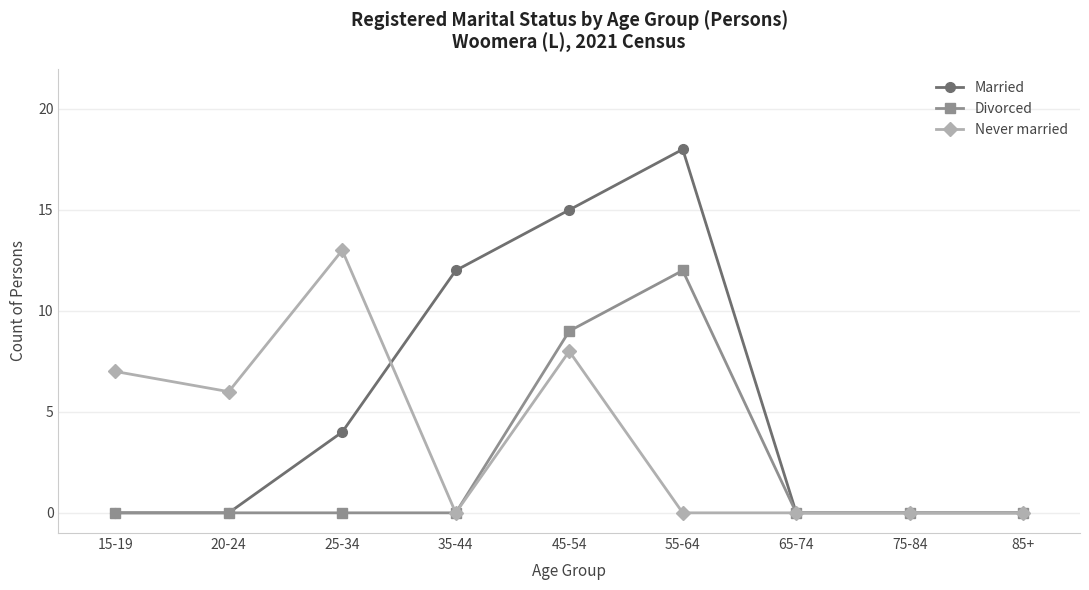

What are all the series names shown in the legend?

Married, Divorced, Never married